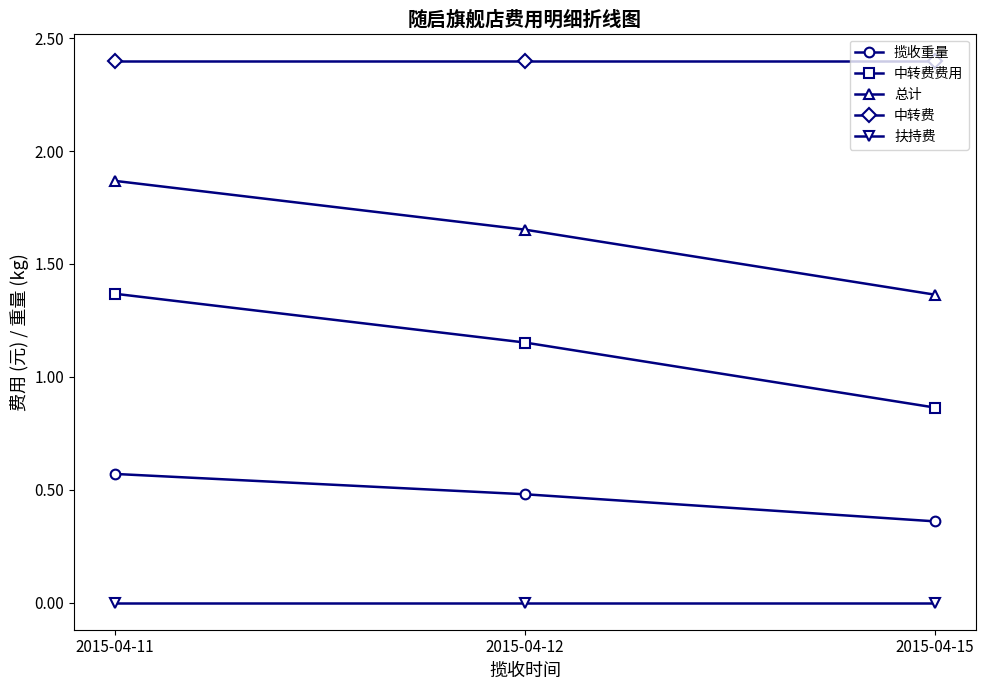

Rank the categories by 揽收重量 value from lowest to highest.

2015-04-15, 2015-04-12, 2015-04-11